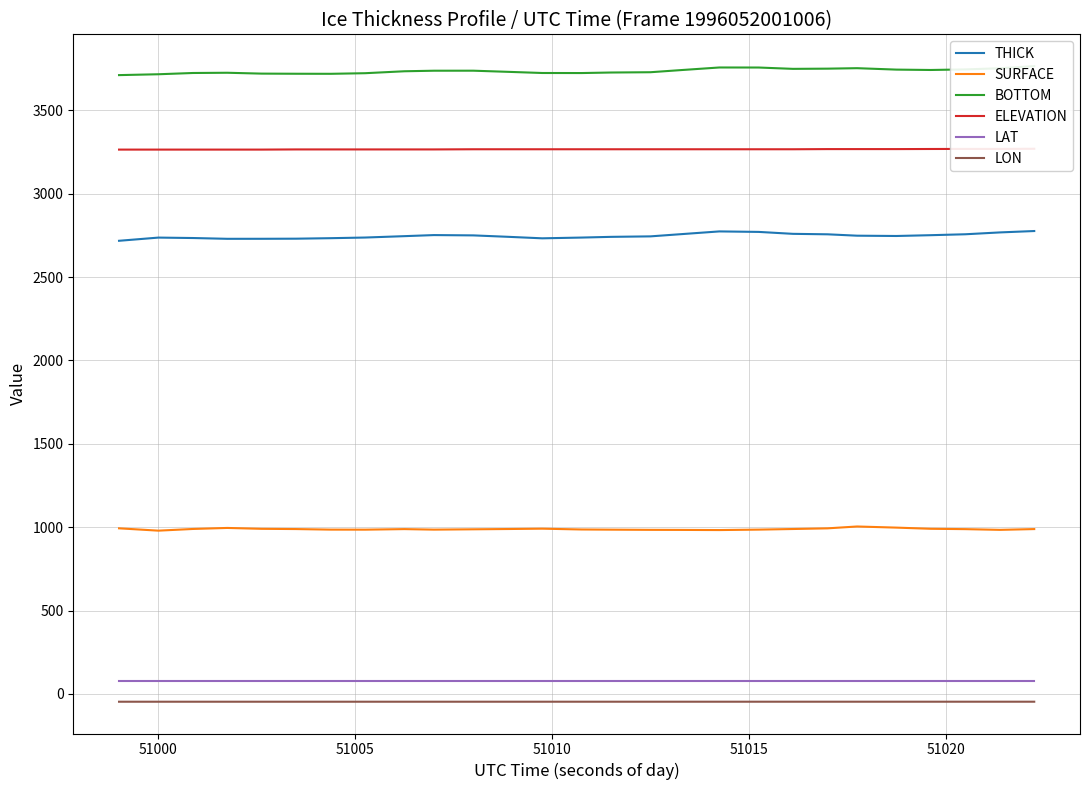

True or false: LON and SURFACE cross at least once.

False